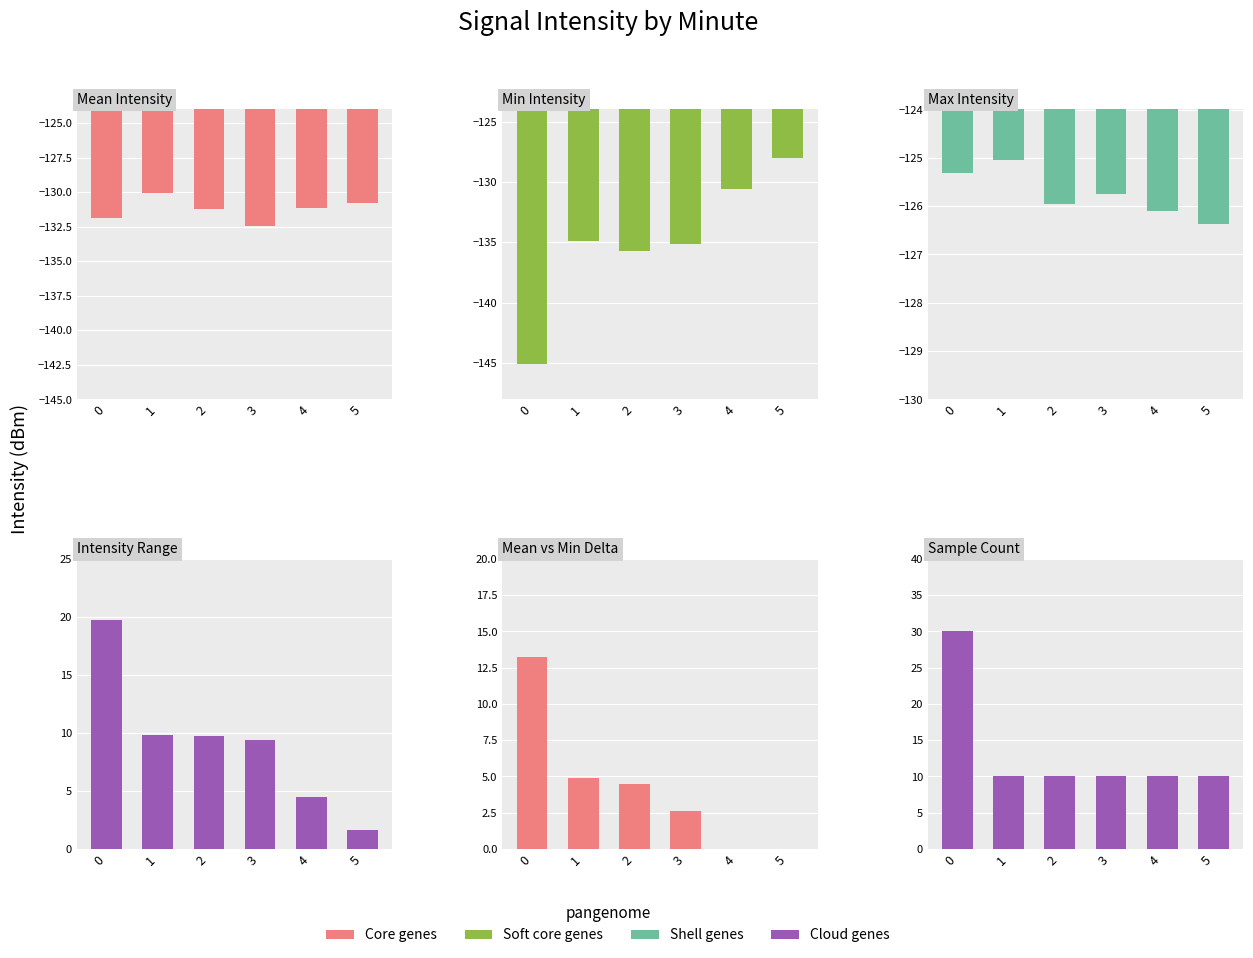

At which label is Core genes closest to 5?

1